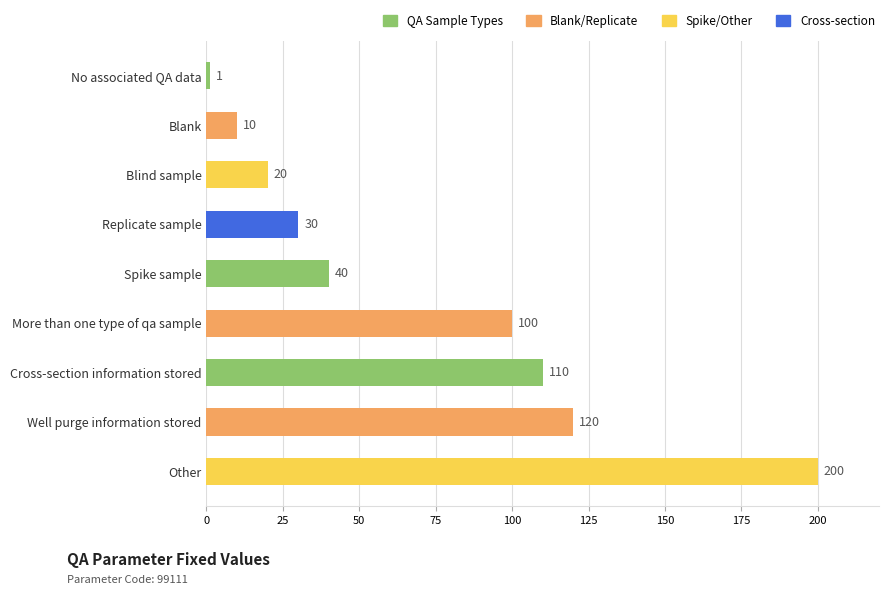

What is the change in value from Blind sample to No associated QA data?

-19